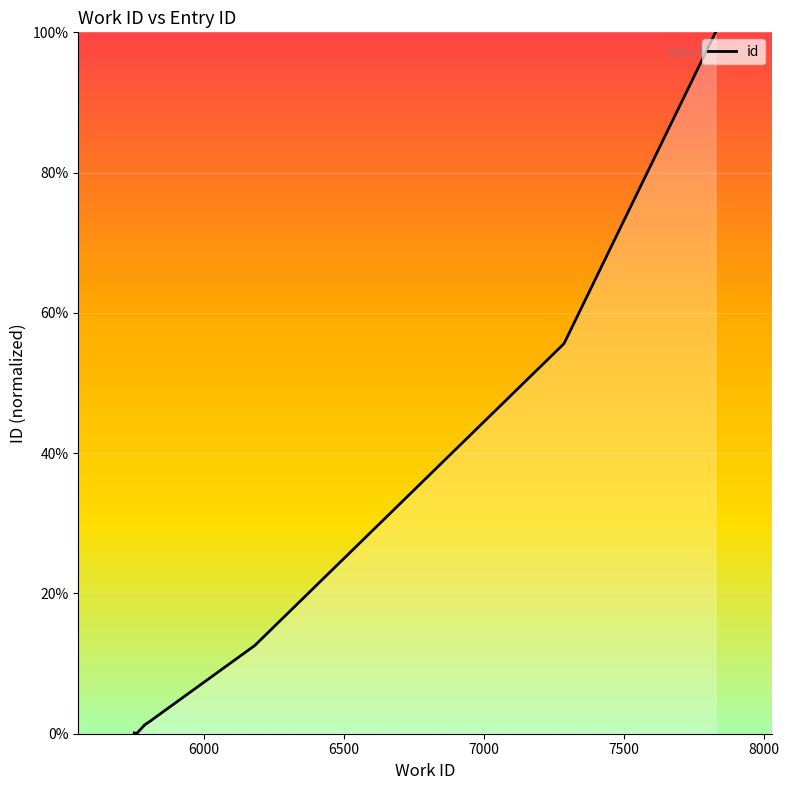

The value at 5801 is 1.6. True or false?

True